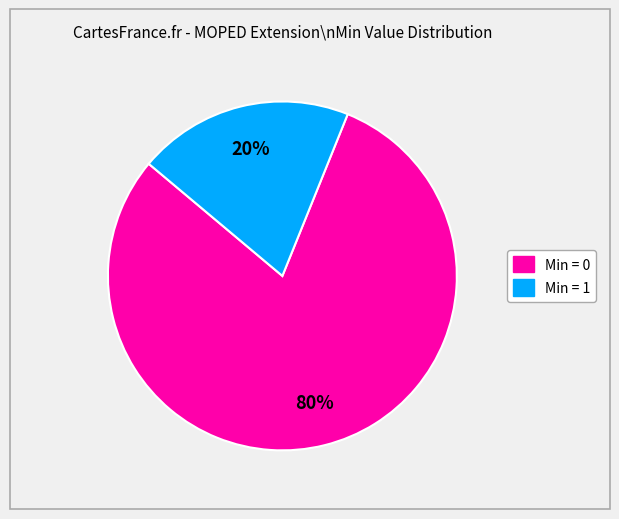

Is there a majority slice in this chart?

Yes